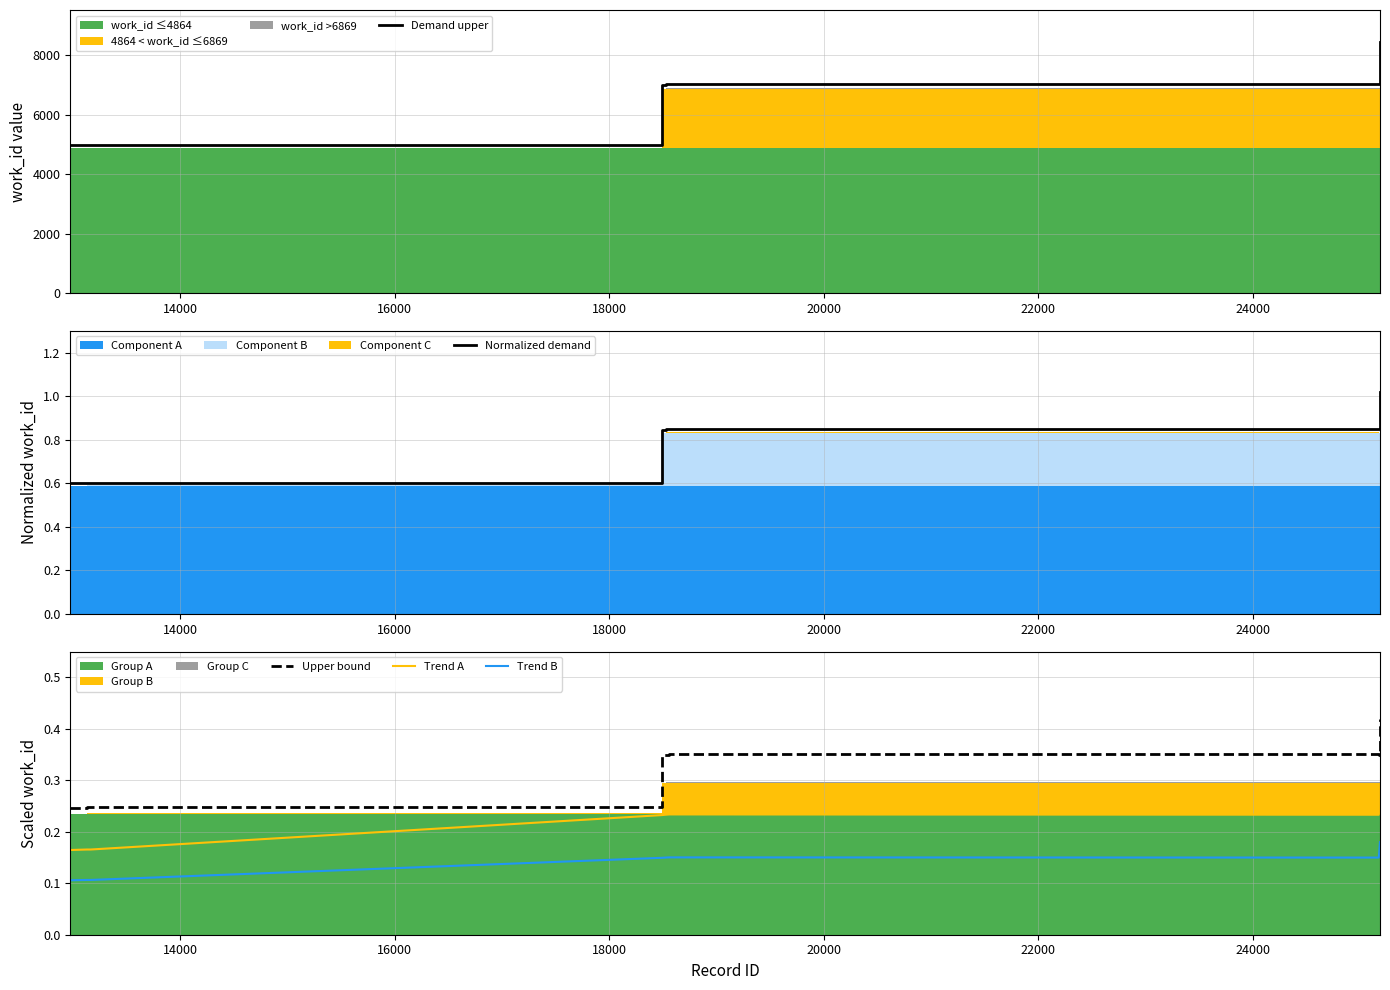

Which series has the widest spread of values?

Demand upper